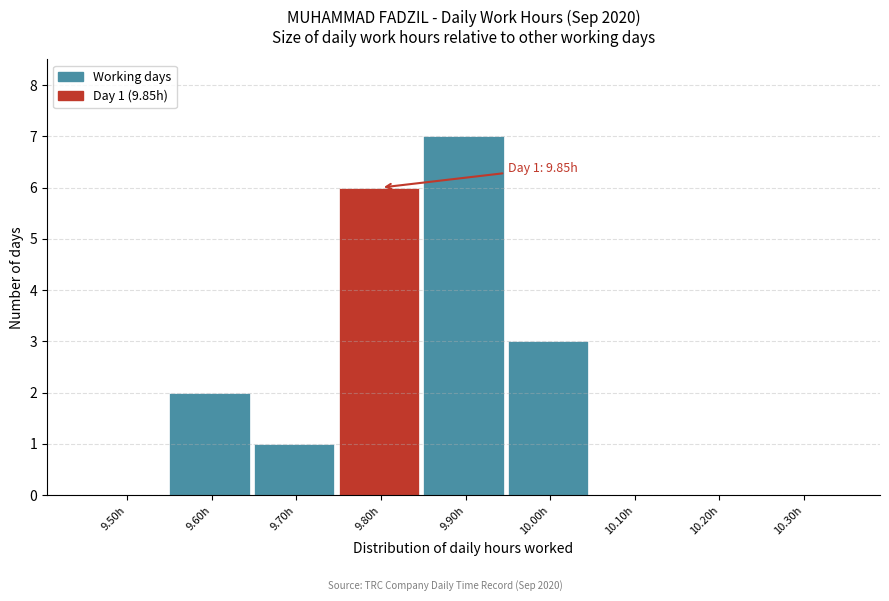

Reading right to left, transcribe all the data shown in this chart.

10.30h=0	10.20h=0	10.10h=0	10.00h=3	9.90h=7	9.80h=6	9.70h=1	9.60h=2	9.50h=0